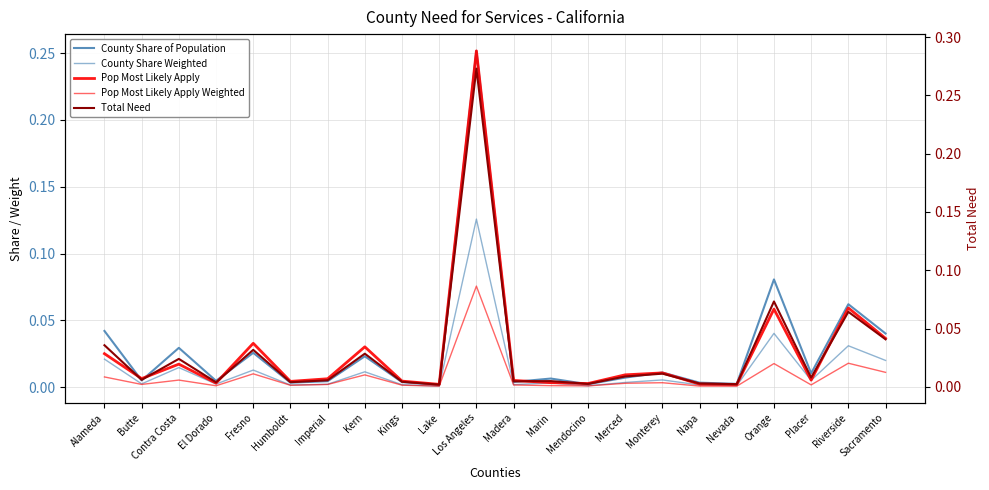

What is the label of the 1st point from the left?

Alameda